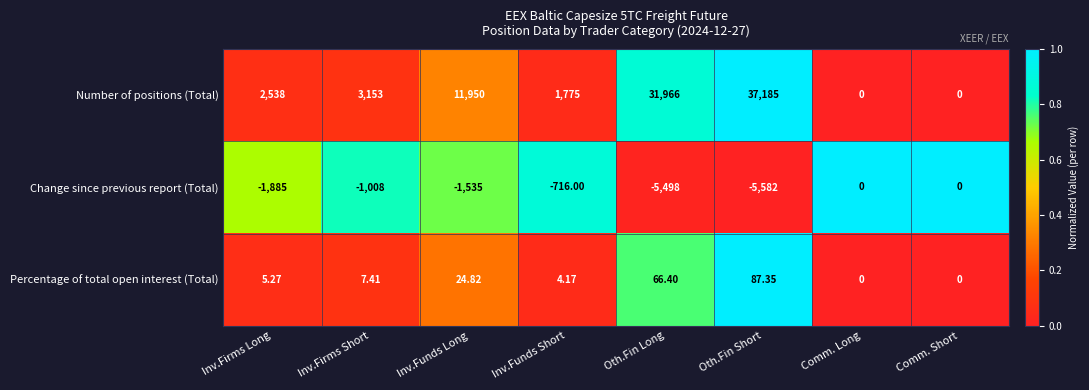

Which series changed the most between Inv.Firms Long and Oth.Fin Long?

Number of positions (Total)